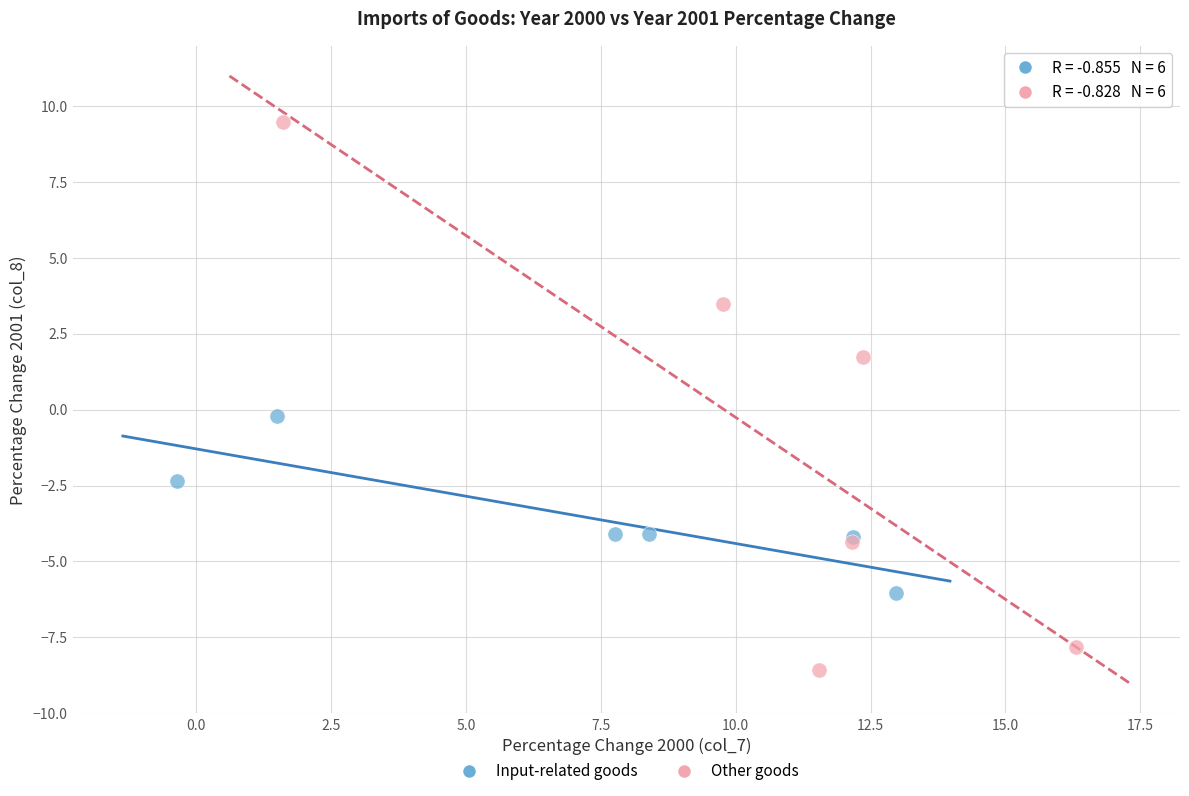

Which series reaches the maximum Y coordinate?

Other goods